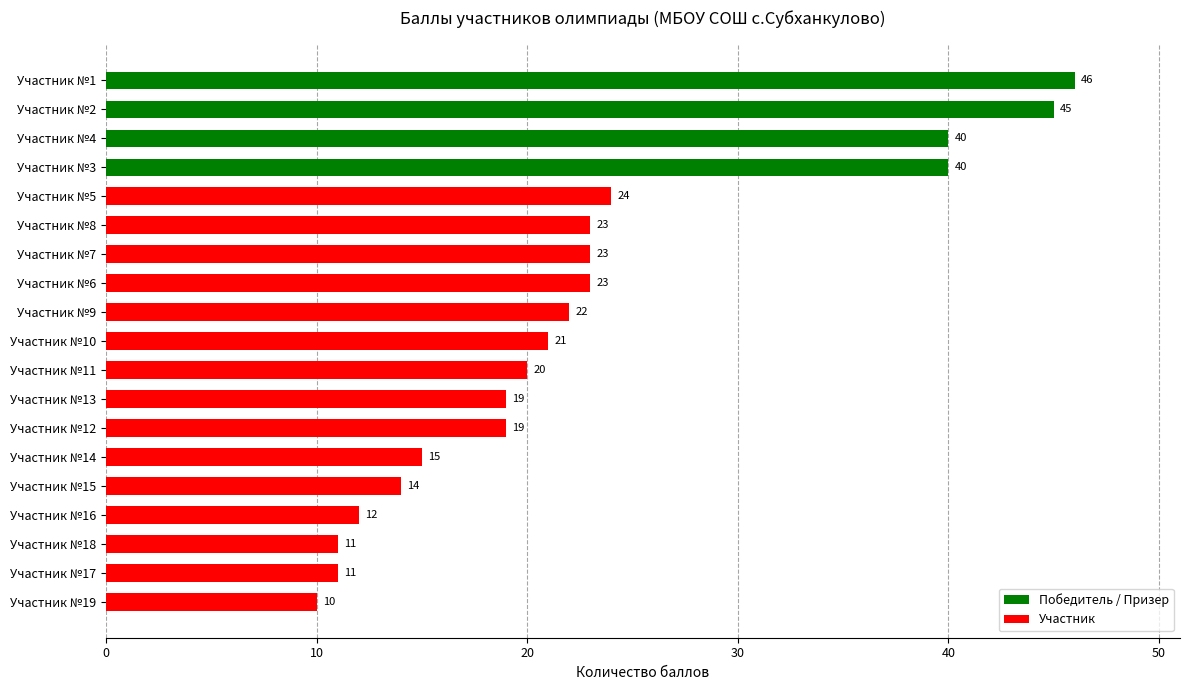

What is the maximum value shown in the chart?

46